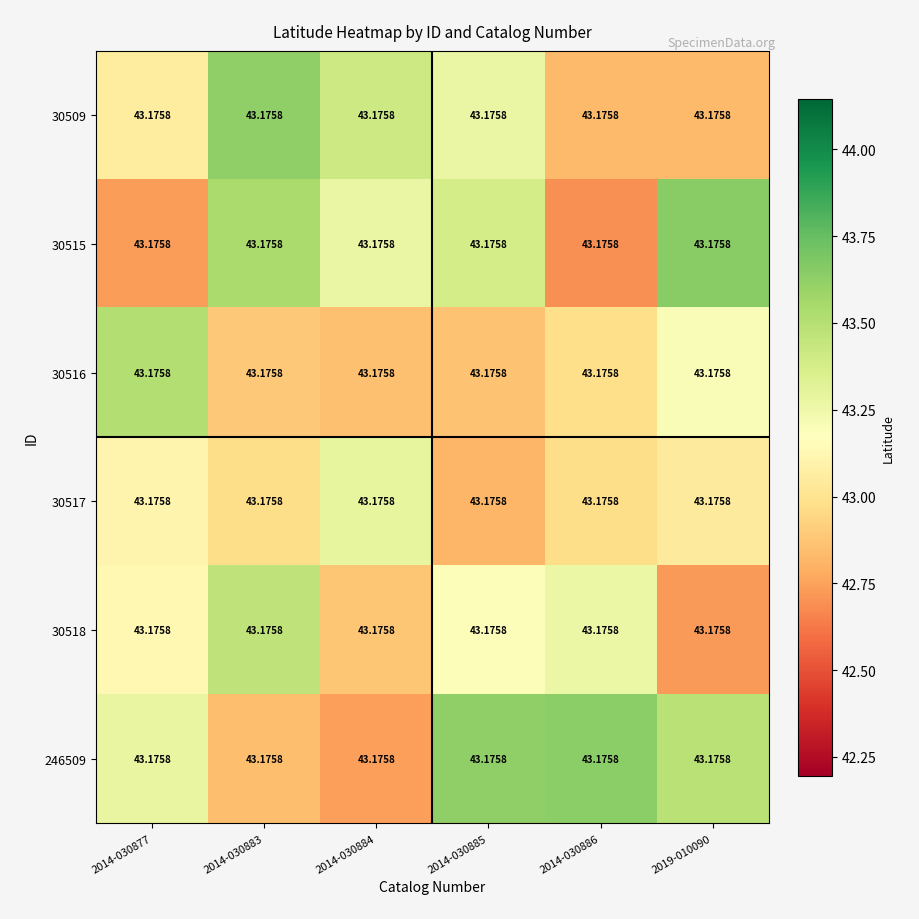

Reading right to left, extract all data points from this chart.

30509: 2019-010090=43.2	2014-030886=43.2	2014-030885=43.2	2014-030884=43.2	2014-030883=43.2	2014-030877=43.2
30515: 2019-010090=43.2	2014-030886=43.2	2014-030885=43.2	2014-030884=43.2	2014-030883=43.2	2014-030877=43.2
30516: 2019-010090=43.2	2014-030886=43.2	2014-030885=43.2	2014-030884=43.2	2014-030883=43.2	2014-030877=43.2
30517: 2019-010090=43.2	2014-030886=43.2	2014-030885=43.2	2014-030884=43.2	2014-030883=43.2	2014-030877=43.2
30518: 2019-010090=43.2	2014-030886=43.2	2014-030885=43.2	2014-030884=43.2	2014-030883=43.2	2014-030877=43.2
246509: 2019-010090=43.2	2014-030886=43.2	2014-030885=43.2	2014-030884=43.2	2014-030883=43.2	2014-030877=43.2